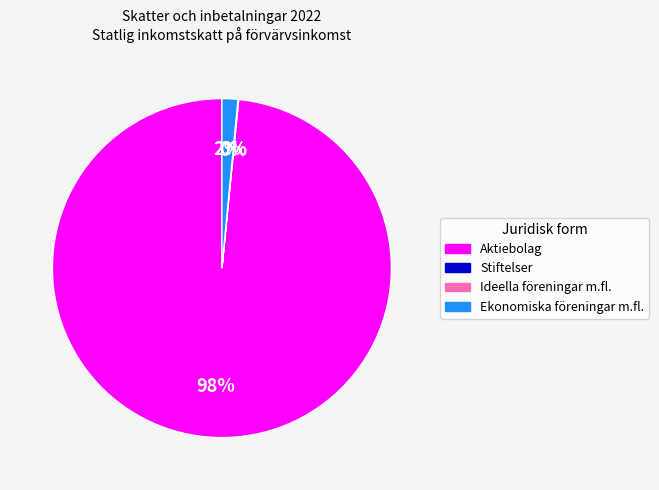

To the nearest percent, what is the combined percentage of Ekonomiska föreningar m.fl. and Aktiebolag?

100%